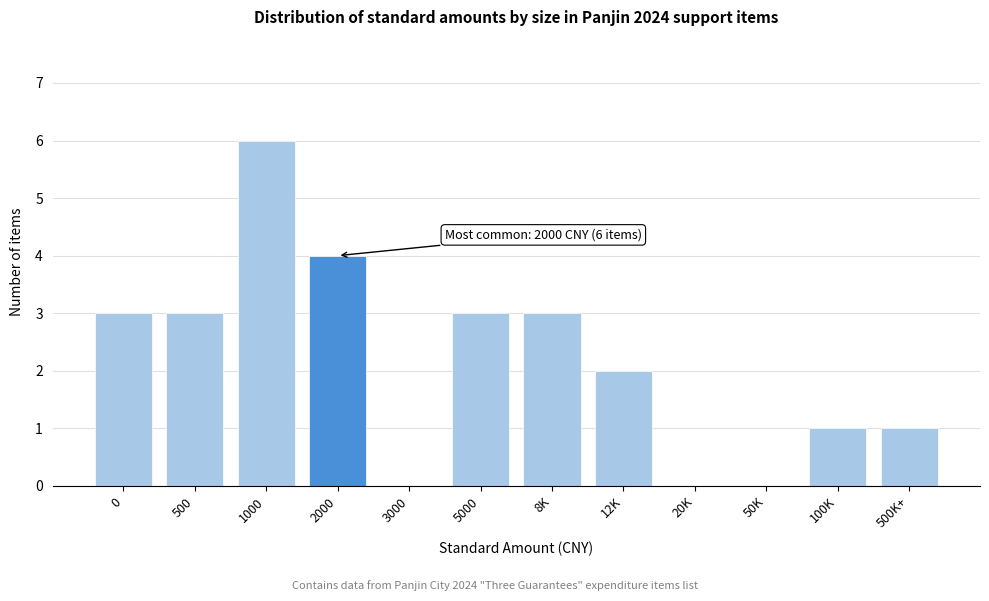

Reading right to left, what are all the values shown in this chart?

500K+=1	100K=1	50K=0	20K=0	12K=2	8K=3	5000=3	3000=0	2000=4	1000=6	500=3	0=3